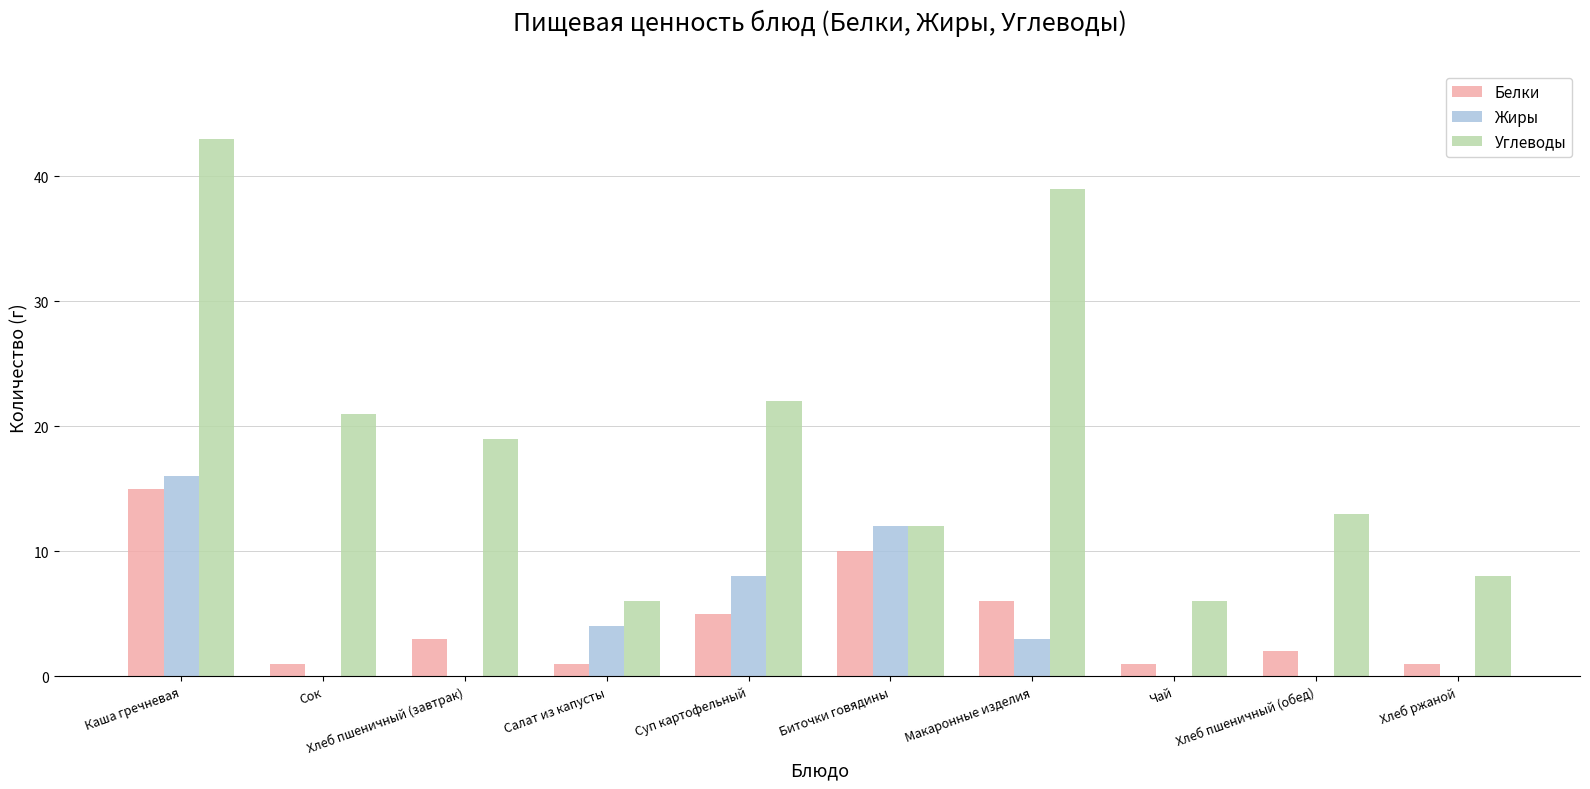

Reading left to right, list all the values displayed in this chart.

Белки: Каша гречневая=15	Сок=1	Хлеб пшеничный (завтрак)=3	Салат из капусты=1	Суп картофельный=5	Биточки говядины=10	Макаронные изделия=6	Чай=1	Хлеб пшеничный (обед)=2	Хлеб ржаной=1
Жиры: Каша гречневая=16	Сок=0	Хлеб пшеничный (завтрак)=0	Салат из капусты=4	Суп картофельный=8	Биточки говядины=12	Макаронные изделия=3	Чай=0	Хлеб пшеничный (обед)=0	Хлеб ржаной=0
Углеводы: Каша гречневая=43	Сок=21	Хлеб пшеничный (завтрак)=19	Салат из капусты=6	Суп картофельный=22	Биточки говядины=12	Макаронные изделия=39	Чай=6	Хлеб пшеничный (обед)=13	Хлеб ржаной=8